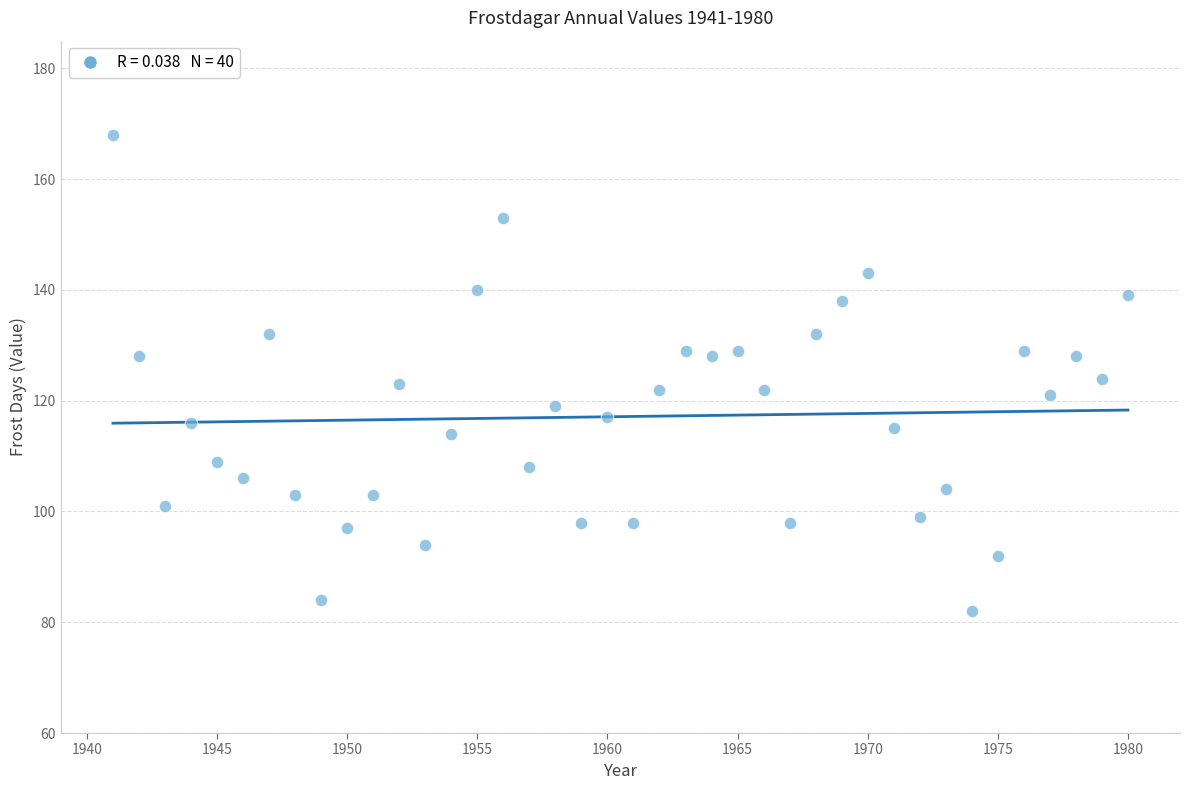

What is the range of Y values (max minus min)?

86